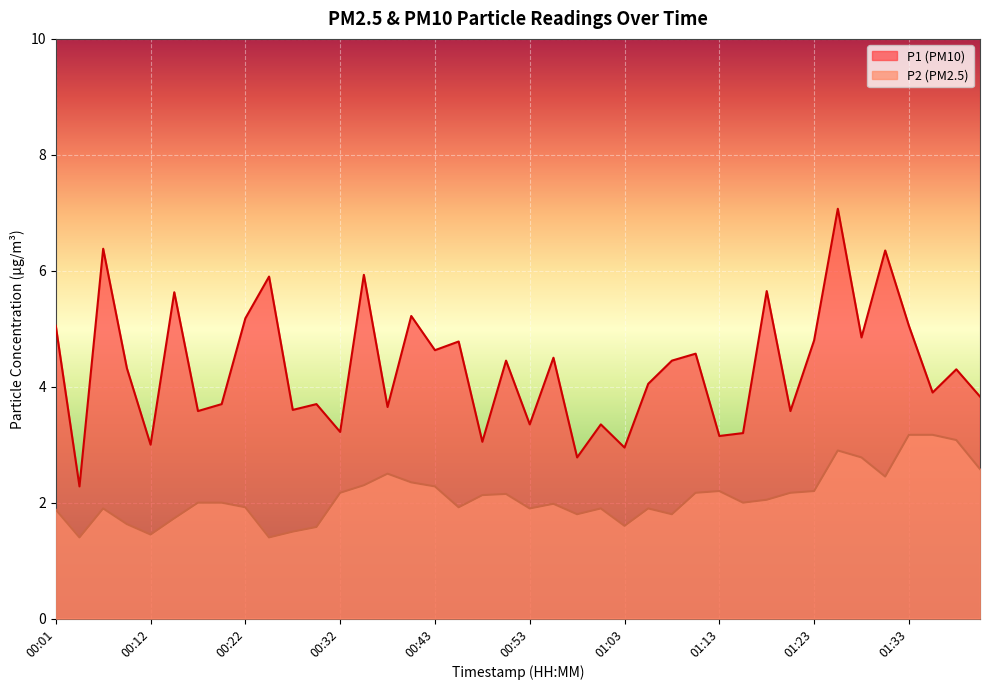

True or false: P2 has more than 2 interior local peaks.

True